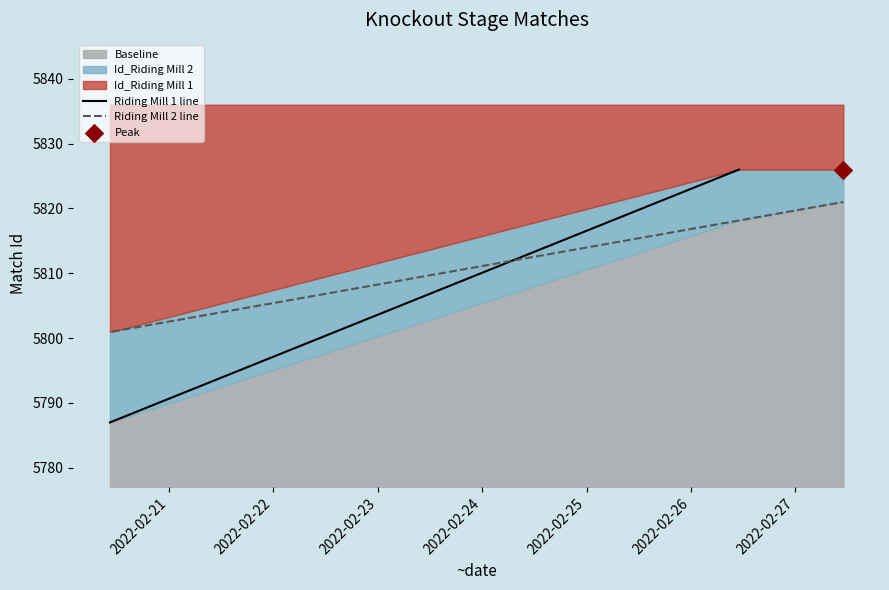

Which series has the largest Y range (max minus min)?

Riding Mill 1 line